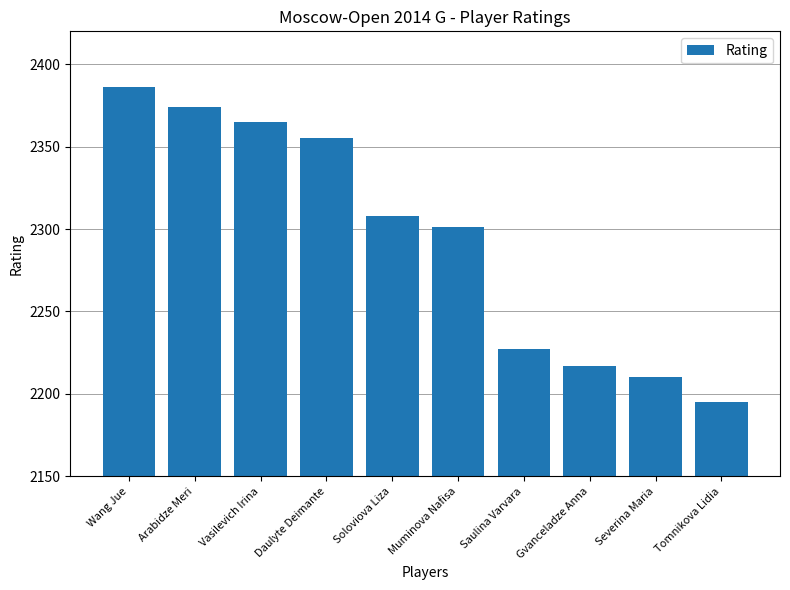

What is the difference between the values at Tomnikova Lidia and Arabidze Meri?

179